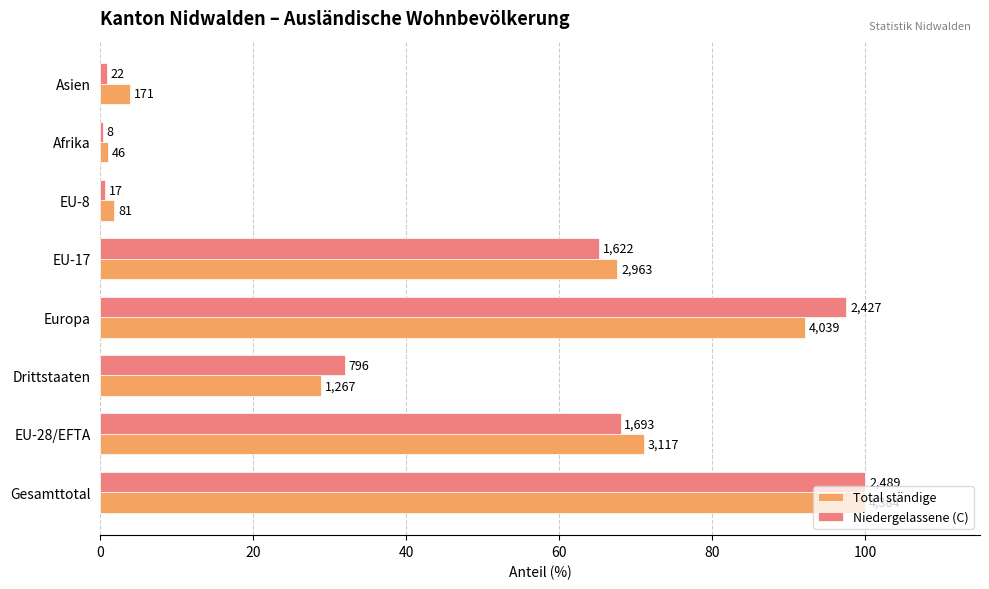

At how many categories does at least one series exceed 7?

5